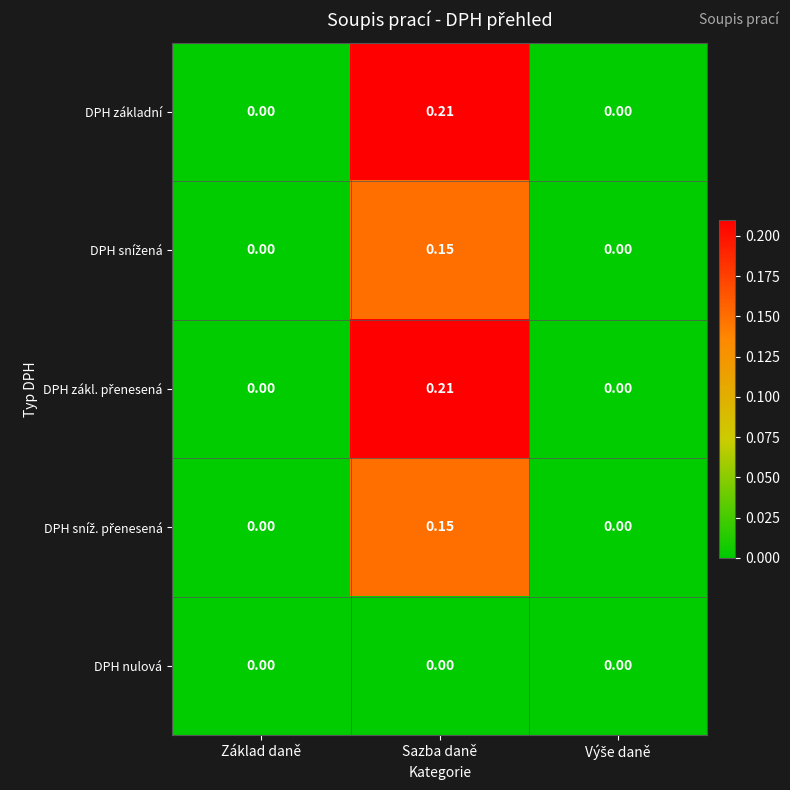

At which category is the sum across all series the highest?

Sazba daně